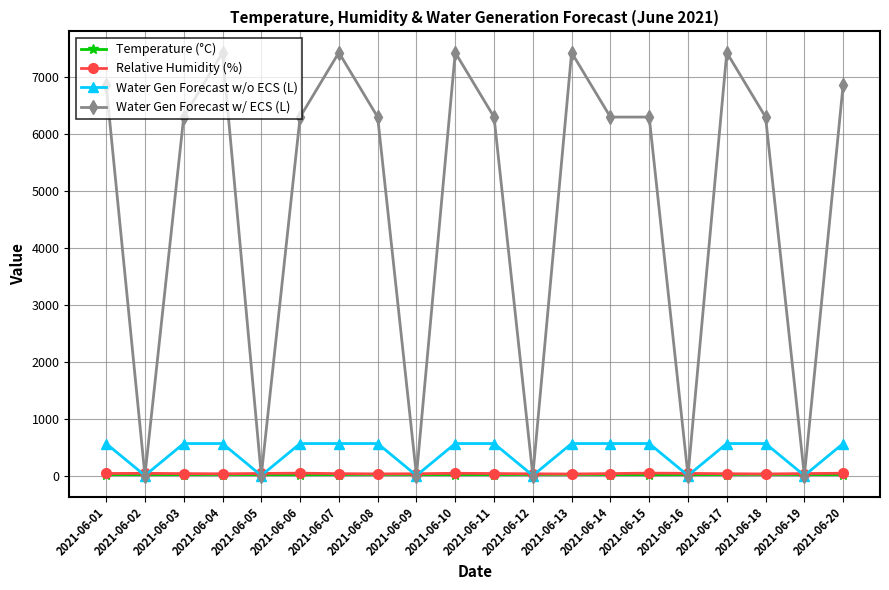

What is the difference between the second highest and second lowest values in the Relative Humidity (%) series?

13.9